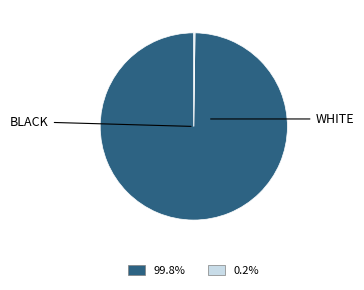

Is there a majority slice in this chart?

Yes